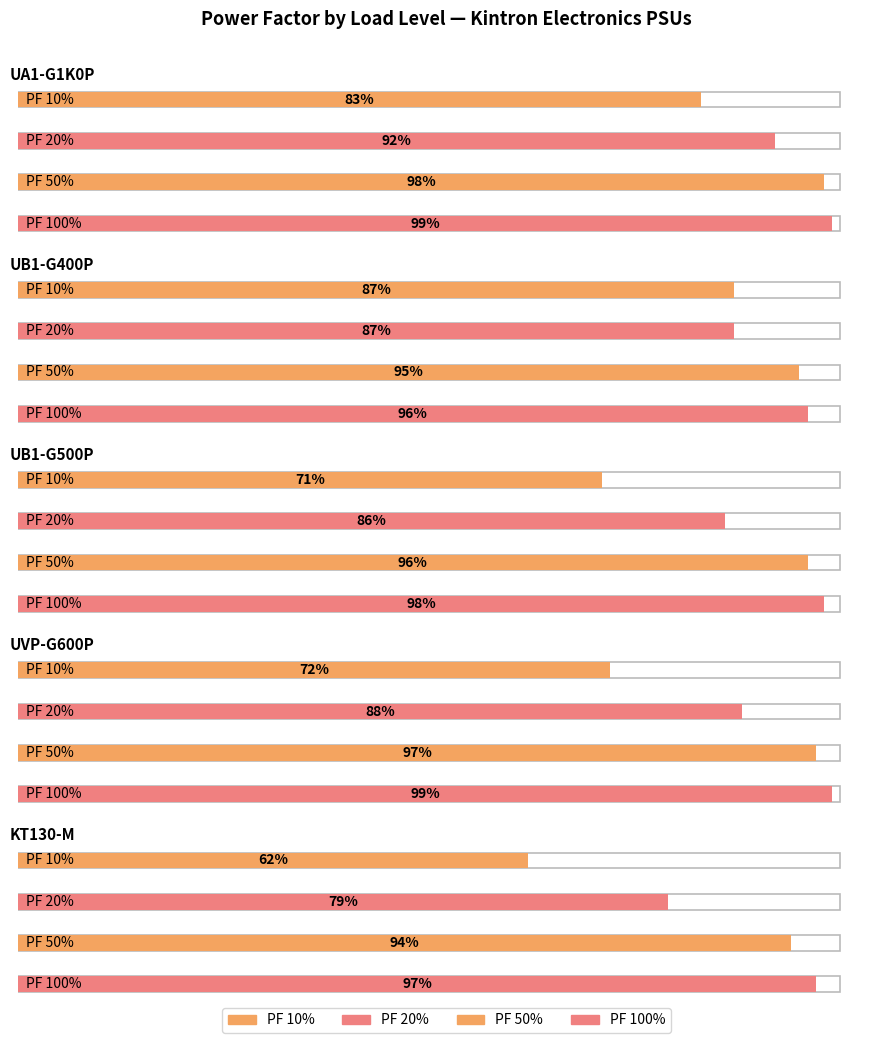

At which label is PF 50% closest to 0?

KT130-M